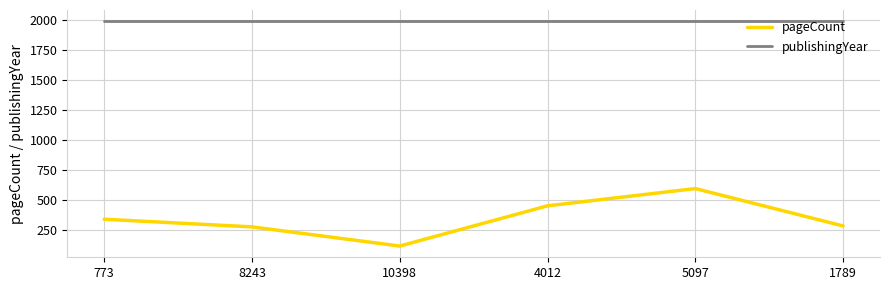

True or false: pageCount has more than 2 points higher than both neighbors.

False